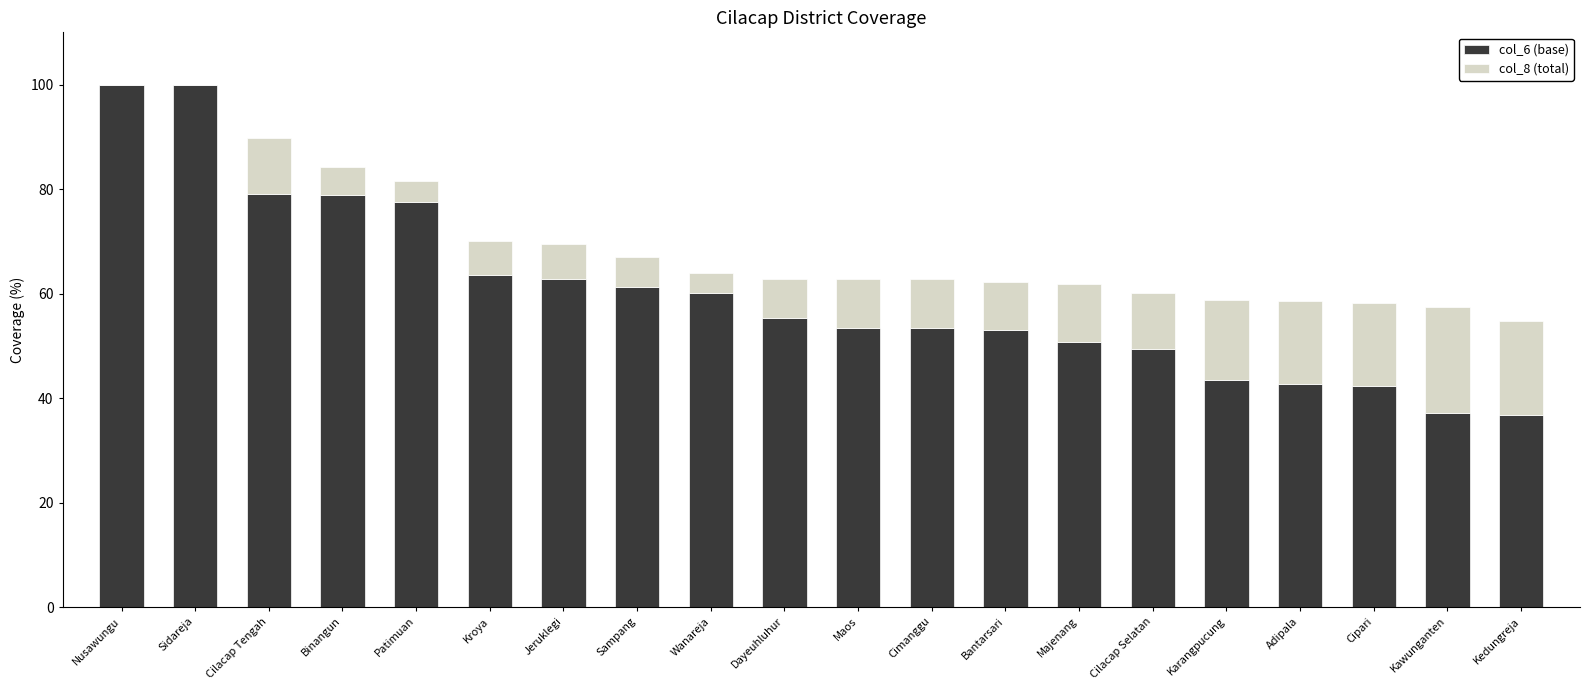

What is the total value across all series at Karangpucung?

58.8